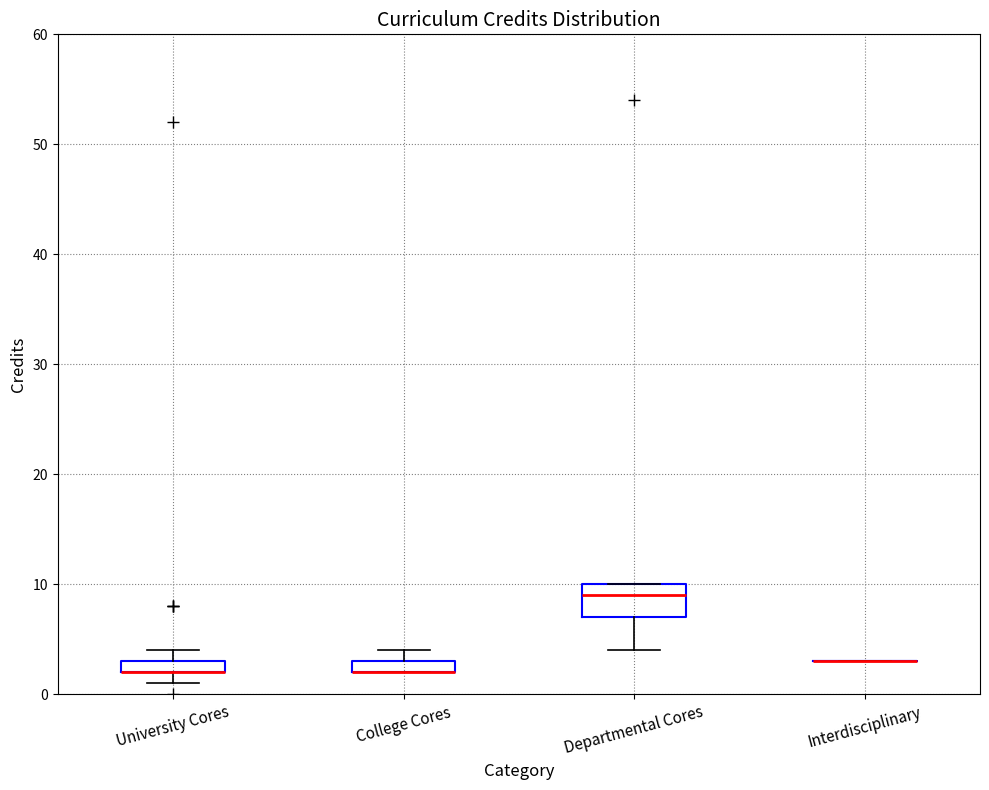

Where does the lower whisker of the box for Departmental Cores end on the y-axis? The values are not printed on the chart, so give them approximately, as read against the axis.

4